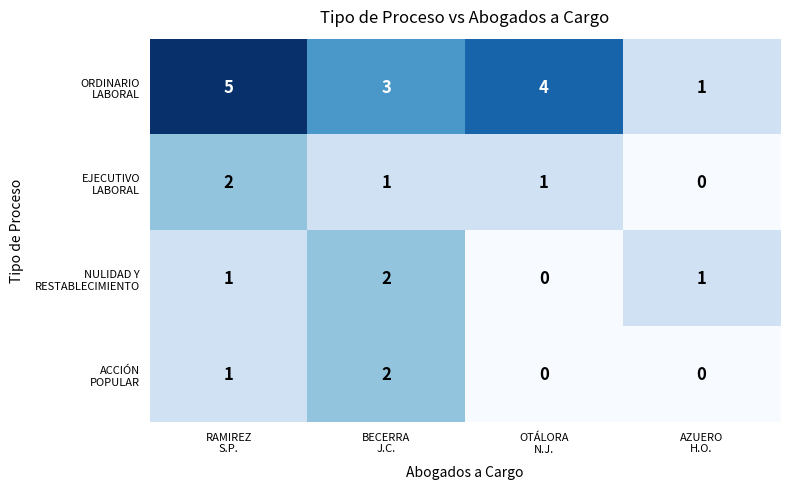

What is the maximum value shown in the chart?

5